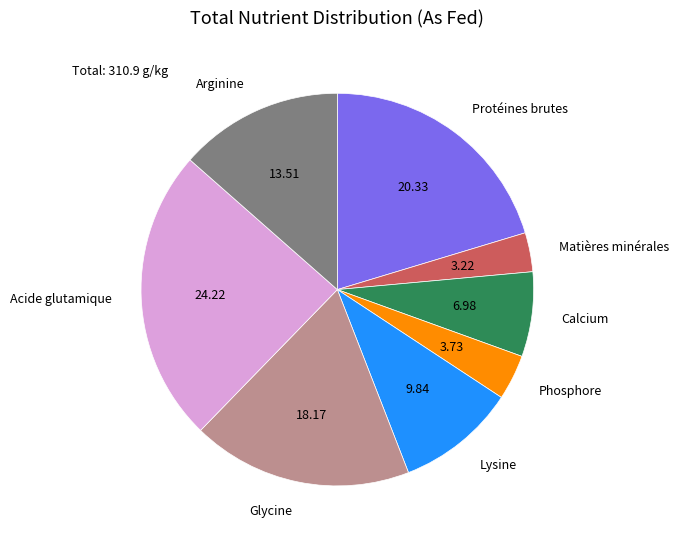

Is there any slice that represents more than half of the pie?

No